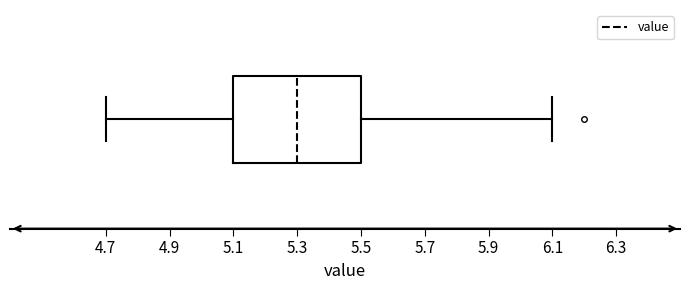

Transcribe this box plot: give where the median line is, the range the box spans, and where the two whiskers end, as read against the x-axis. The values are not printed on the chart, so give them approximately, as read against the axis.

median 5.3, box 5.1 to 5.5, whiskers 4.7 to 6.1